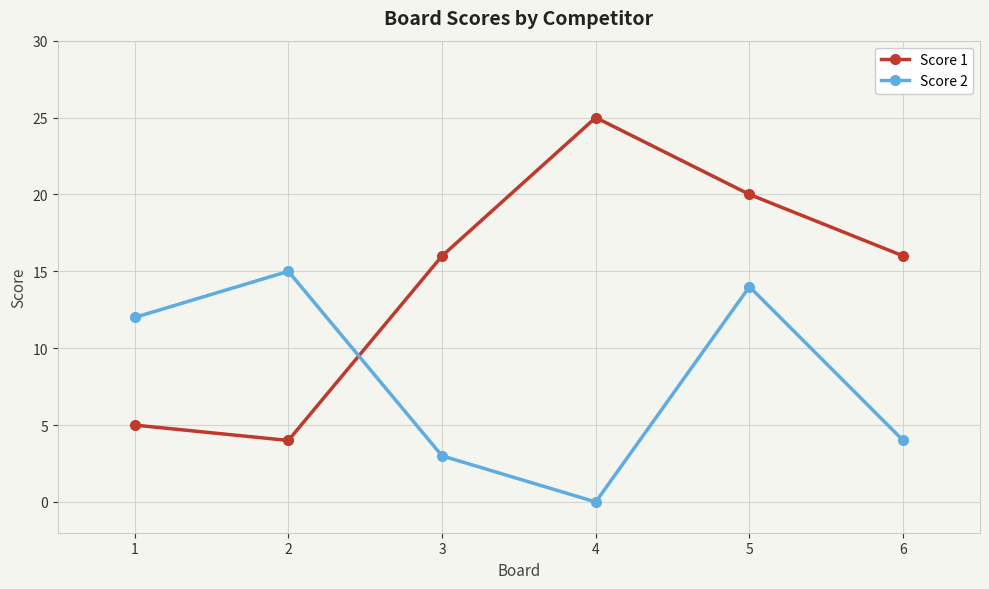

Between 2 and 4, which series saw the biggest shift?

Score 1